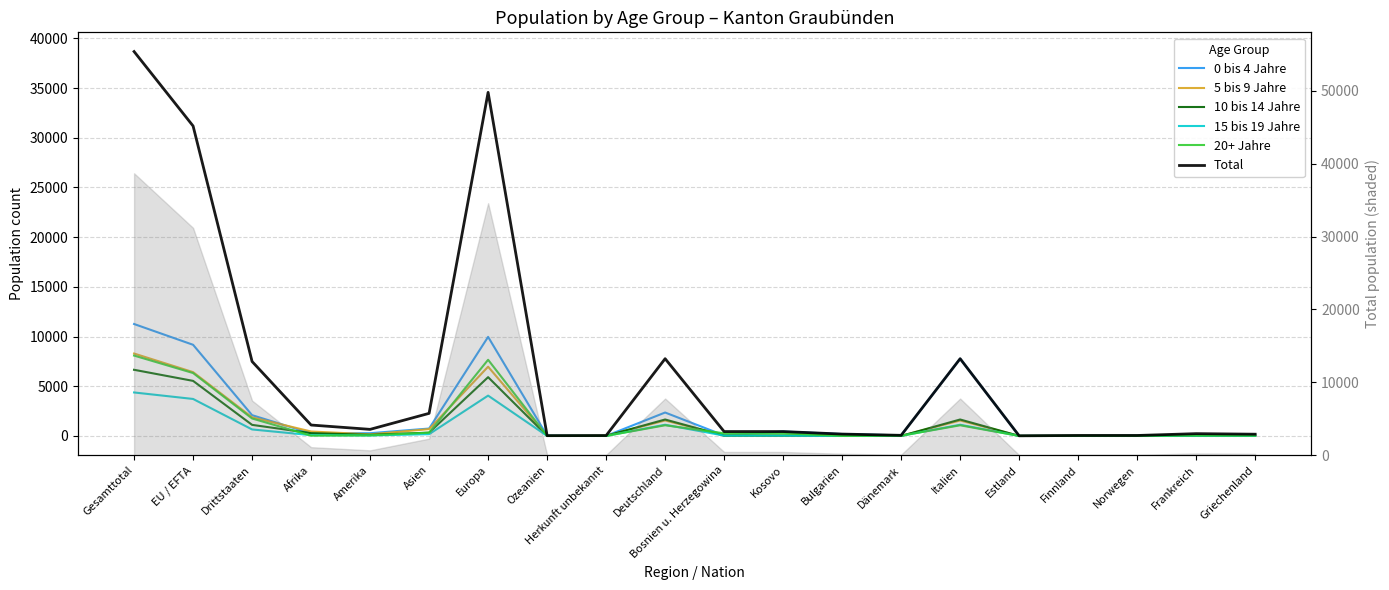

At which category is the sum across all series the highest?

Gesamttotal